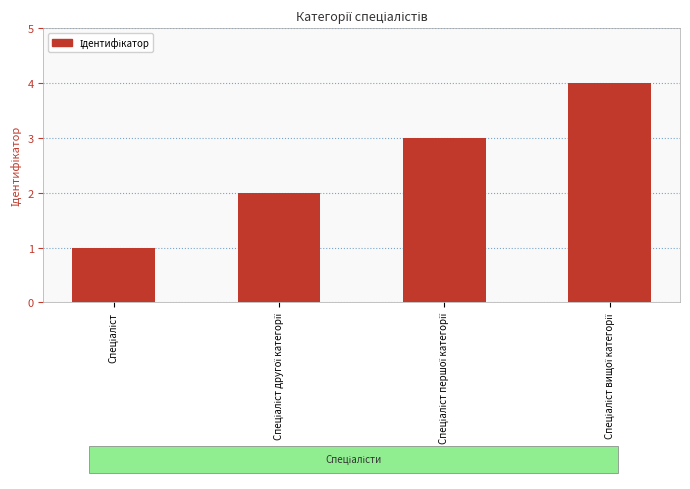

What is the sum of all values?

10